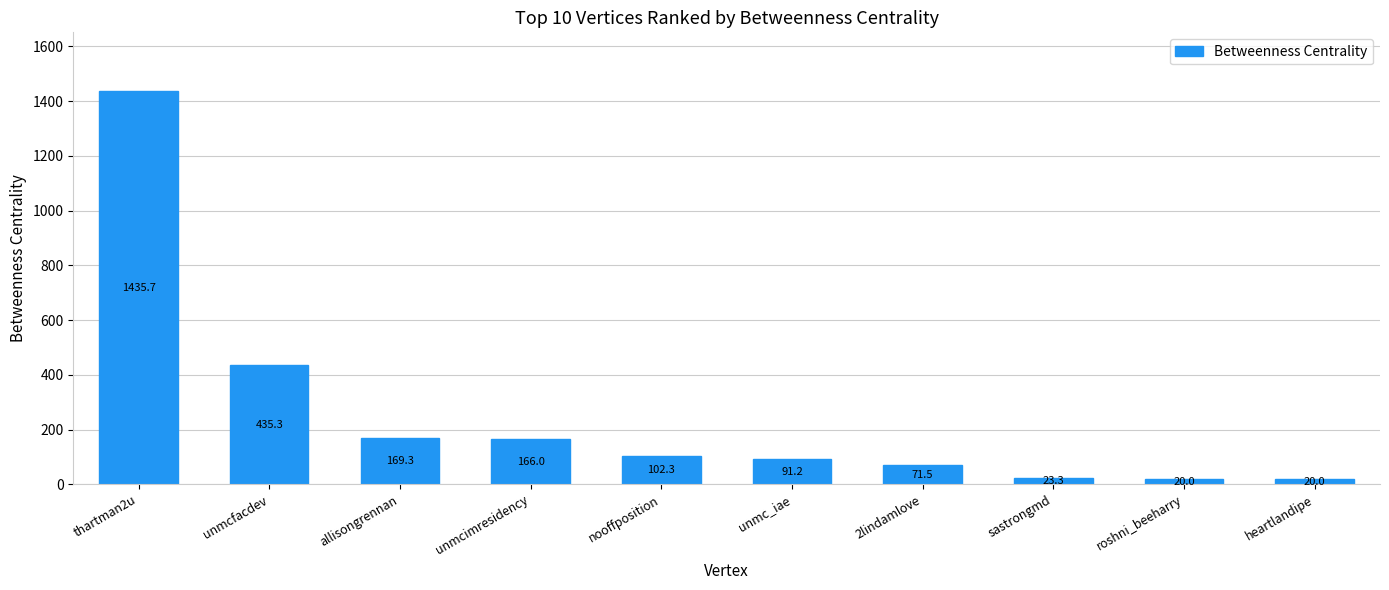

The value at thartman2u is 1435.7. True or false?

True